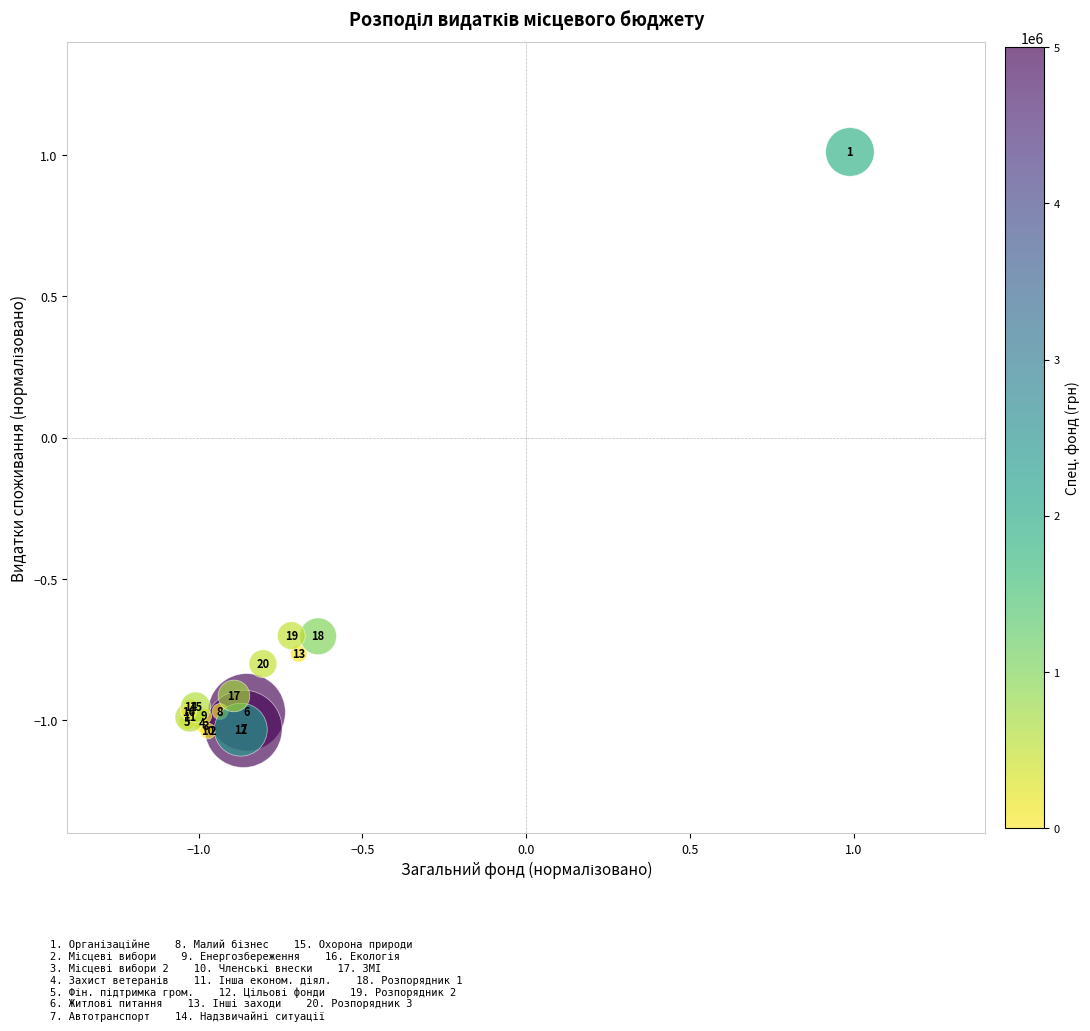

What Y value in the scatter plot is closest to 0?

-0.7